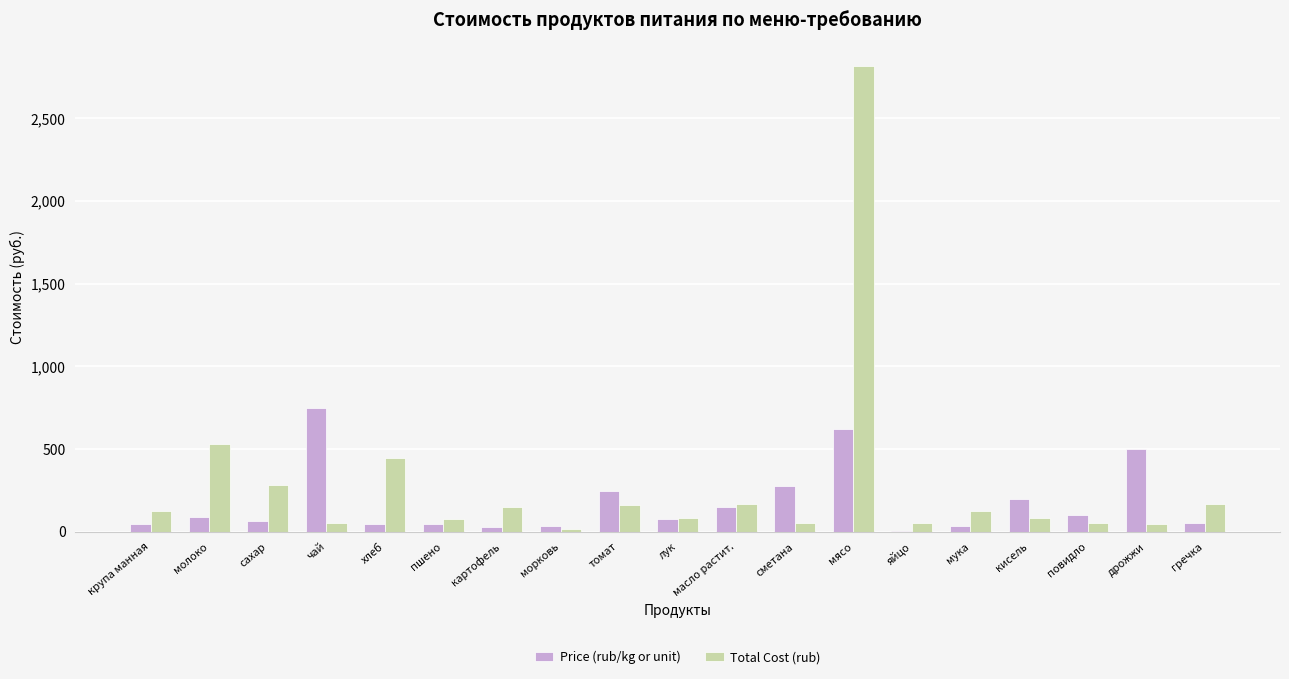

Is the value of Total Cost (rub) at сметана greater than the value of Price (rub/kg or unit) at мясо?

No